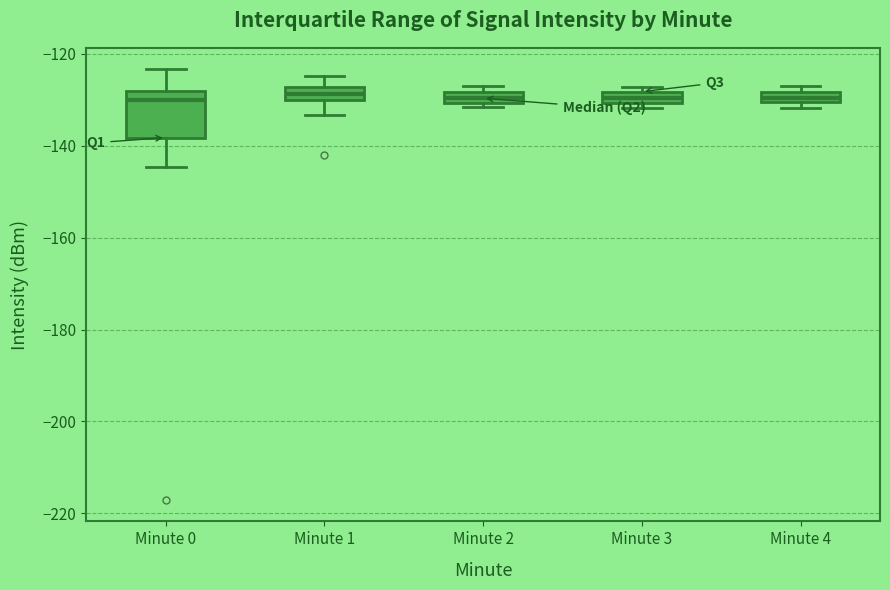

Where is the lower edge of the box for Minute 4 on the y-axis? The values are not printed on the chart, so give them approximately, as read against the axis.

-130